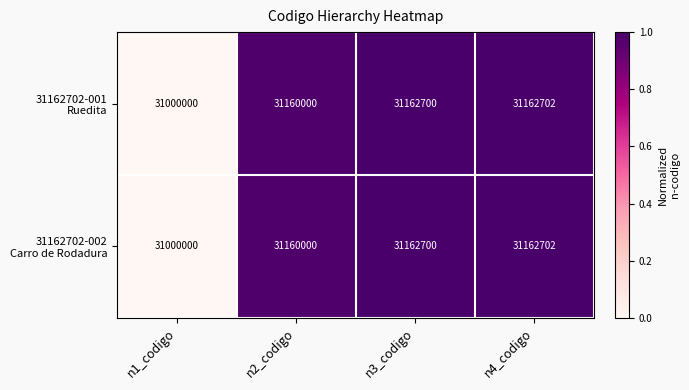

At how many categories does at least one series exceed 31083384?

3